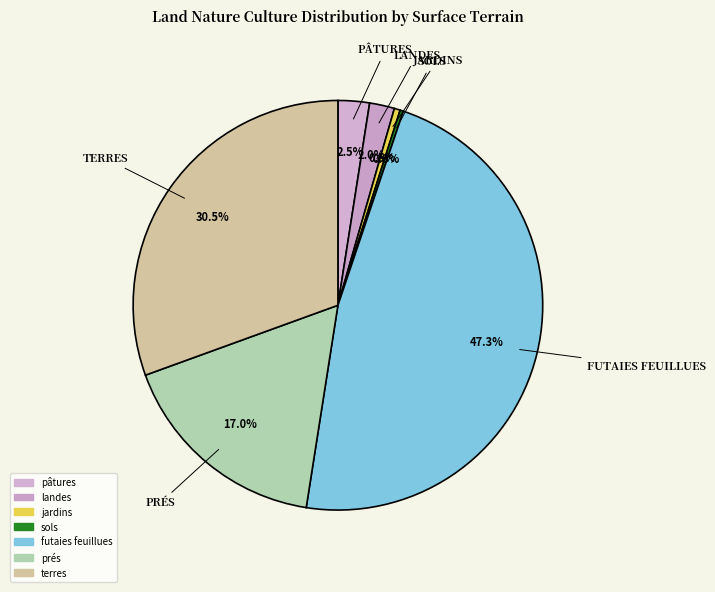

How many slices are in this pie chart?

7